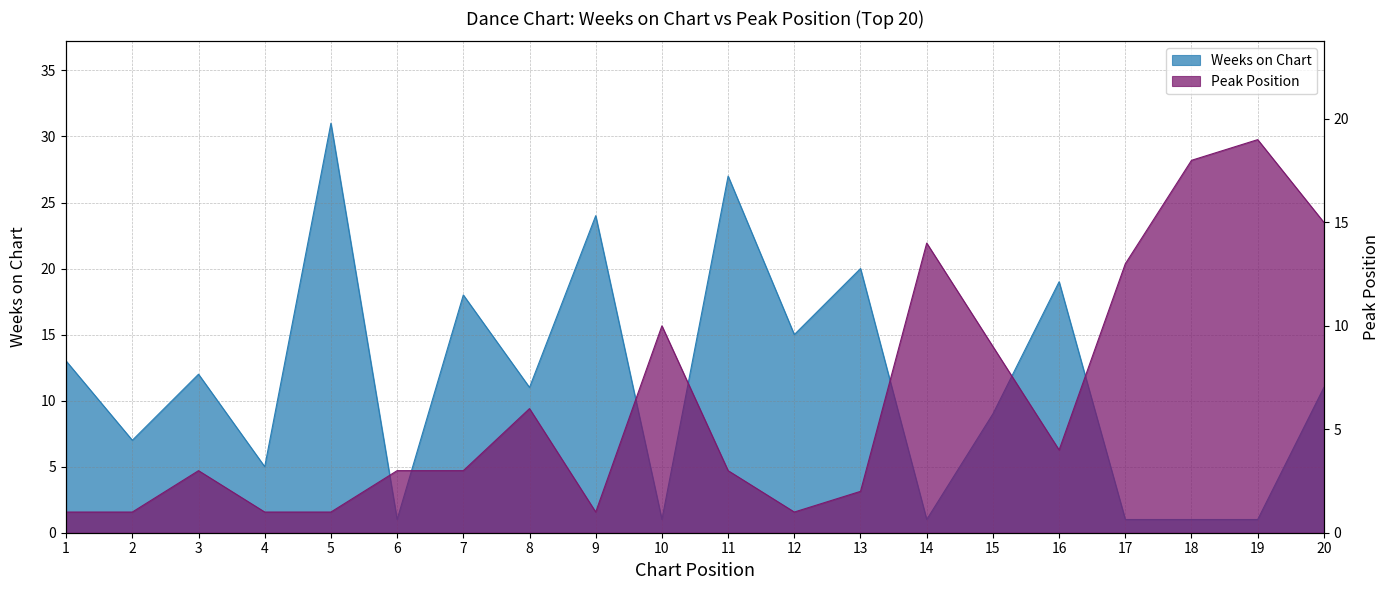

Reading left to right, what are all the values shown in this chart?

Weeks on Chart: 13	7	12	5	31	1	18	11	24	1	27	15	20	1	9	19	1	1	1	11
Peak Position: 1	1	3	1	1	3	3	6	1	10	3	1	2	14	9	4	13	18	19	15